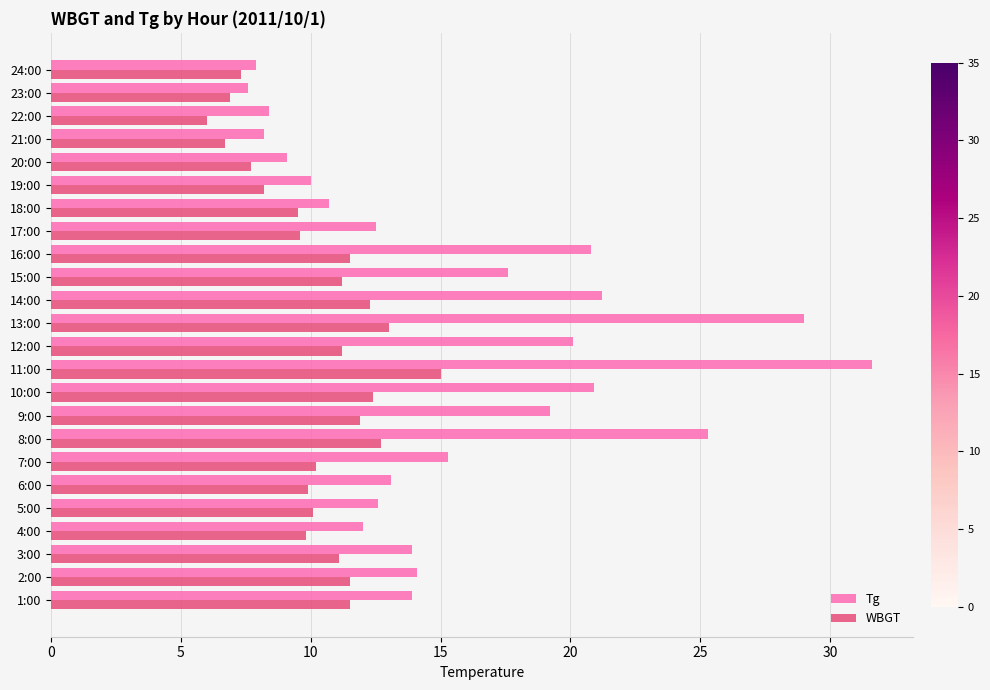

Count the number of data series in this chart.

2